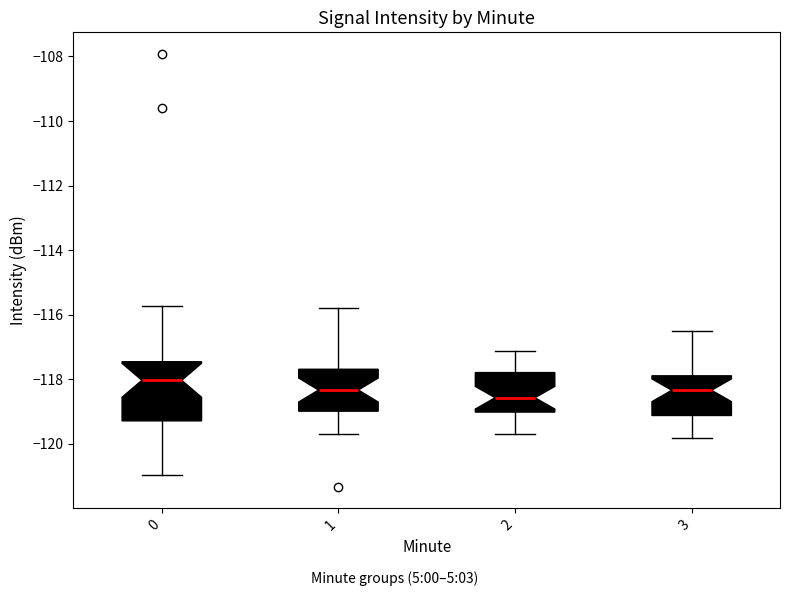

Which box is the tallest, from its lower edge to its upper edge?

0